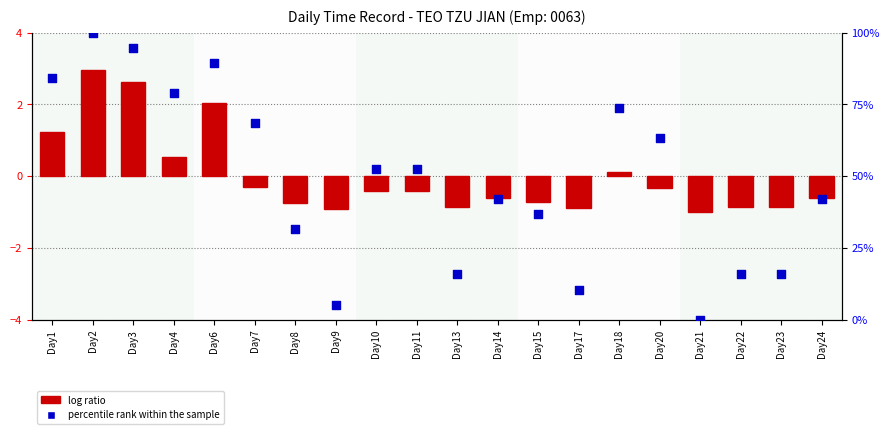

Which series has the widest spread of Y values?

percentile rank within the sample